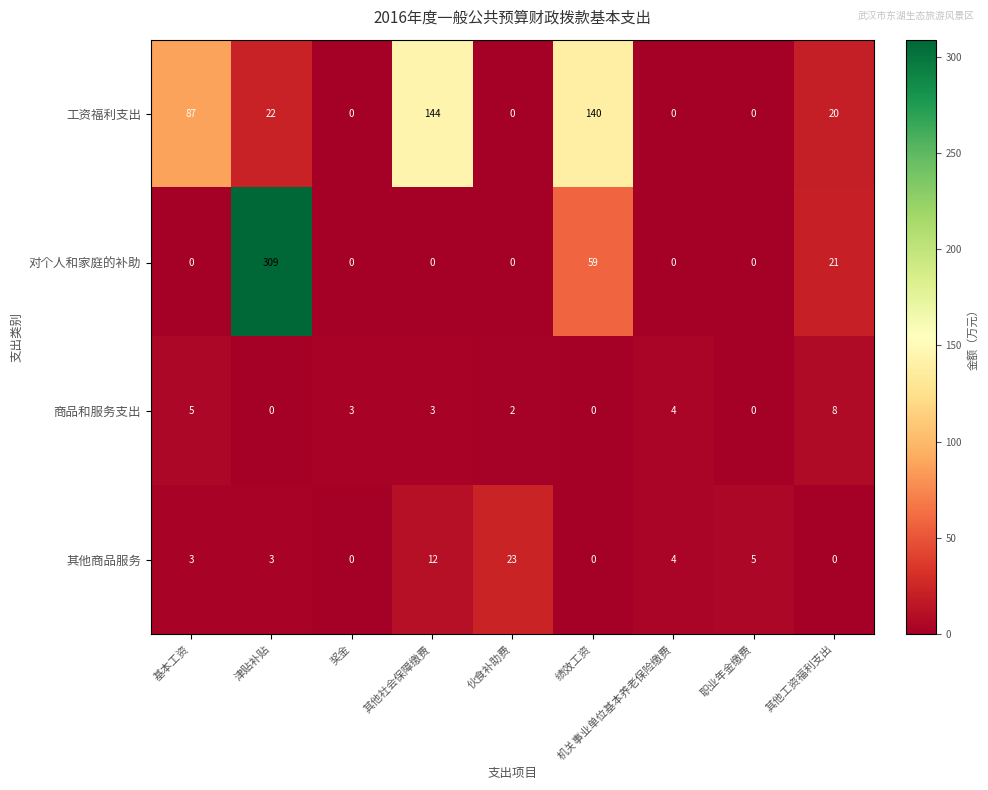

What is the sum of the 工资福利支出 values at 基本工资 and 机关事业单位基本养老保险缴费?

87